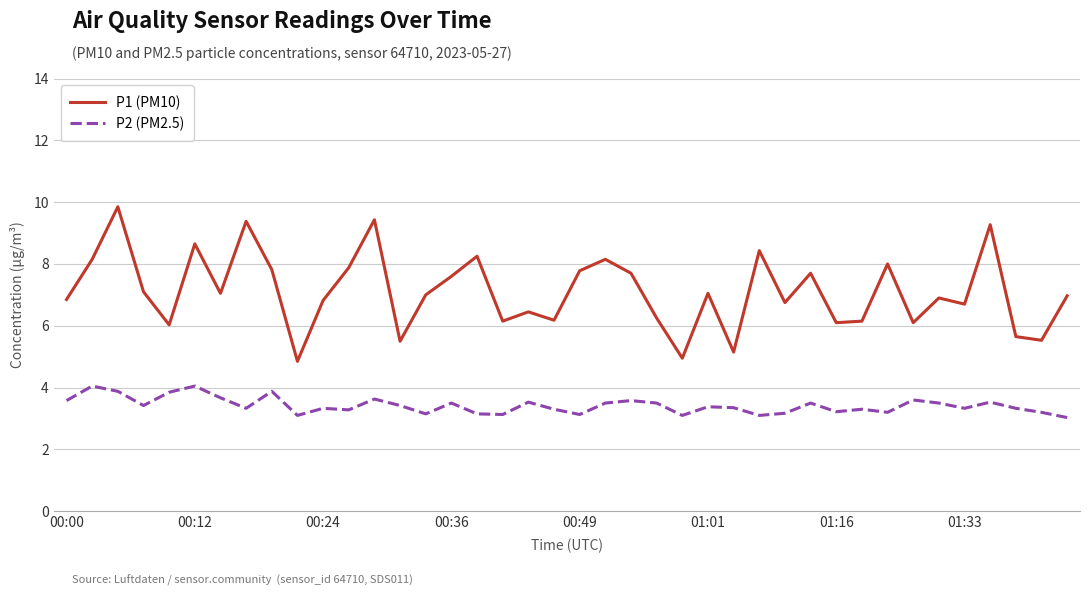

True or false: P2 (PM2.5) and P1 (PM10) intersect in this chart.

False